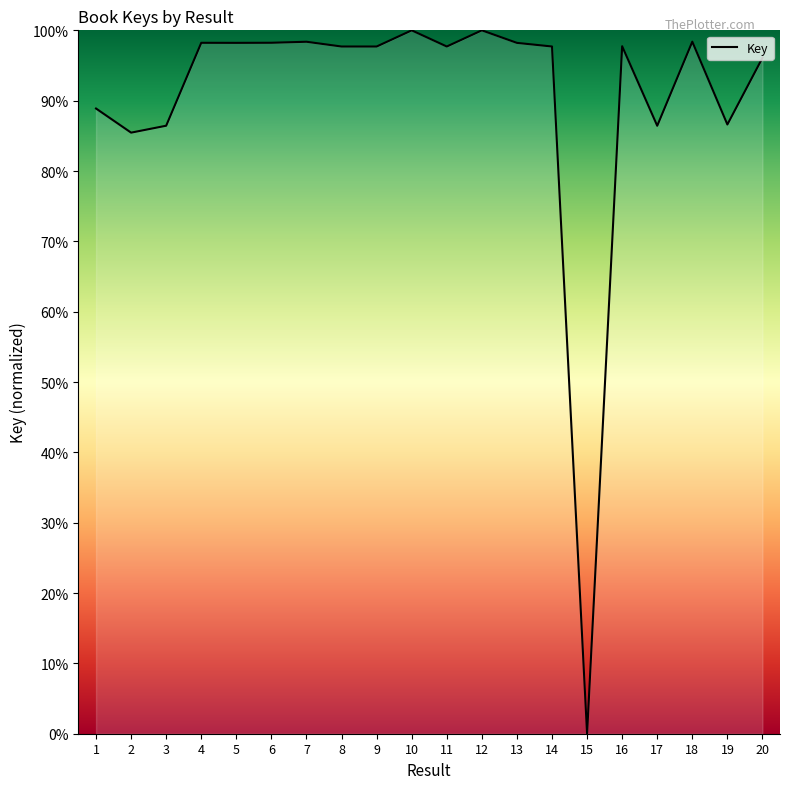

What is the sum of all values?

1808.1